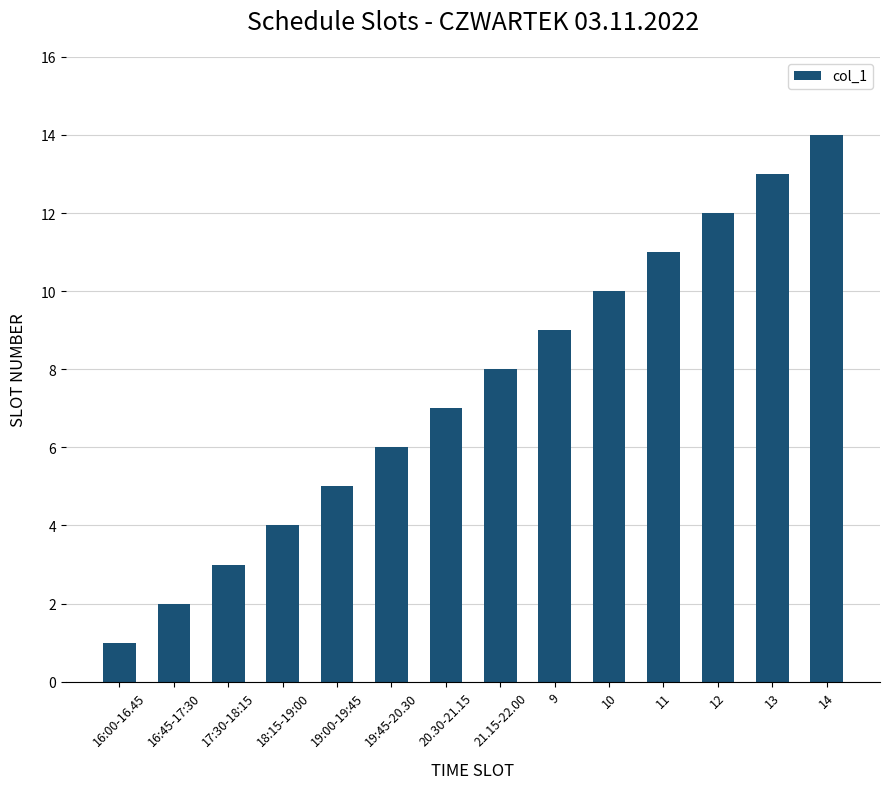

List the labels in order of value, largest first.

14, 13, 12, 11, 10, 9, 21.15-22.00, 20.30-21.15, 19:45-20.30, 19:00-19:45, 18:15-19:00, 17:30-18:15, 16:45-17:30, 16:00-16.45